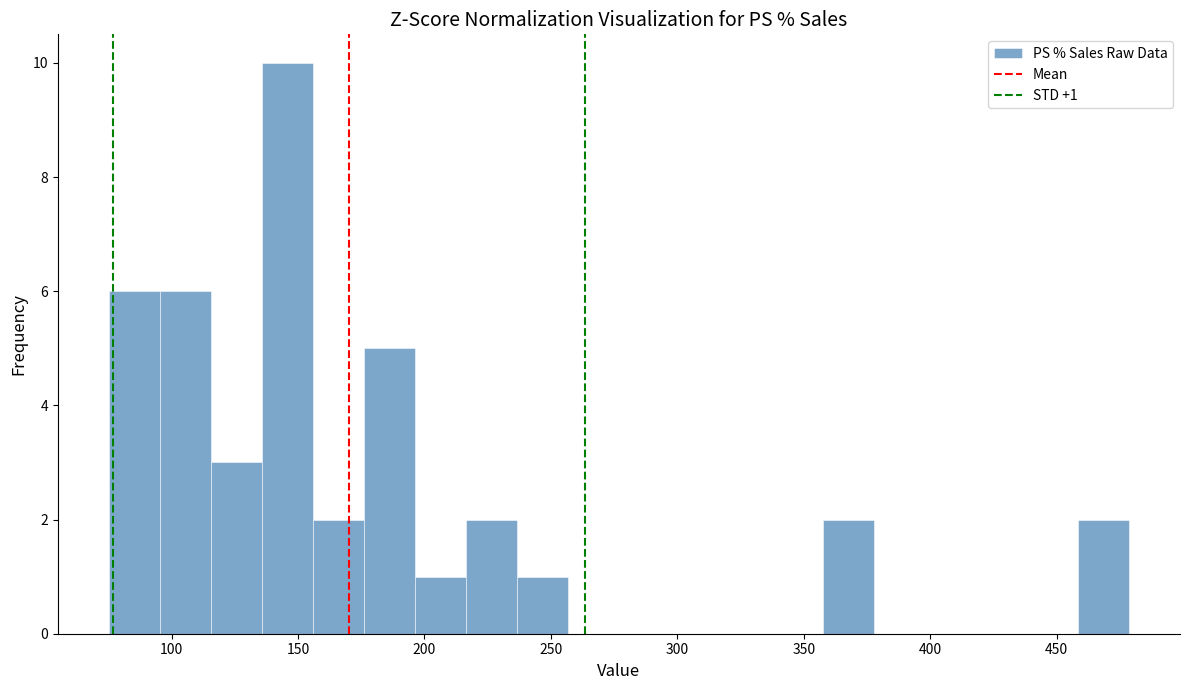

Which range on the x-axis has the tallest bar?

135 to 155